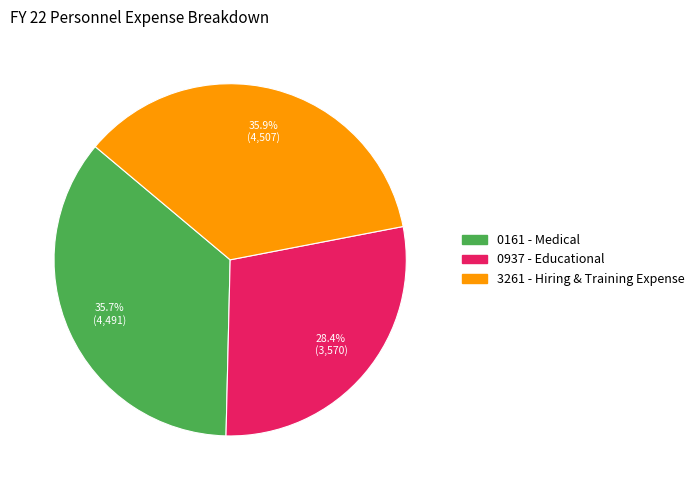

Is it true that 3261 - Hiring & Training Expense is 36% of the pie?

True